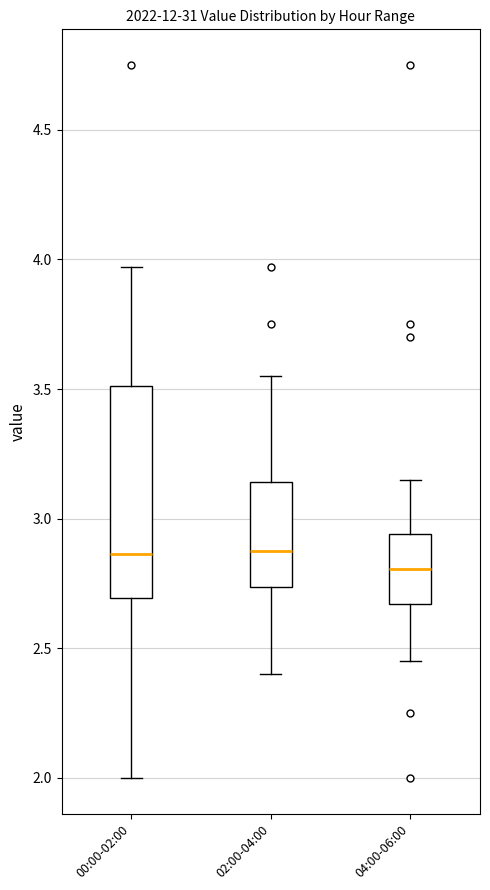

Where is the upper edge of the box for 00:00-02:00 on the y-axis? The values are not printed on the chart, so give them approximately, as read against the axis.

3.50